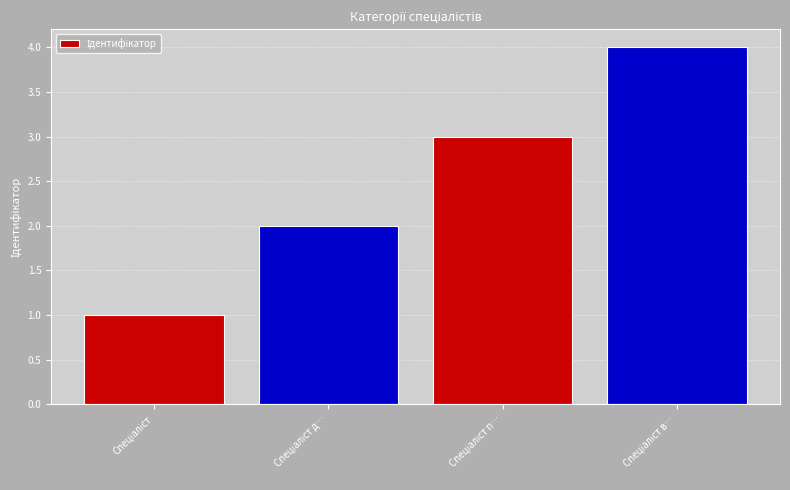

What is the greatest value displayed?

4